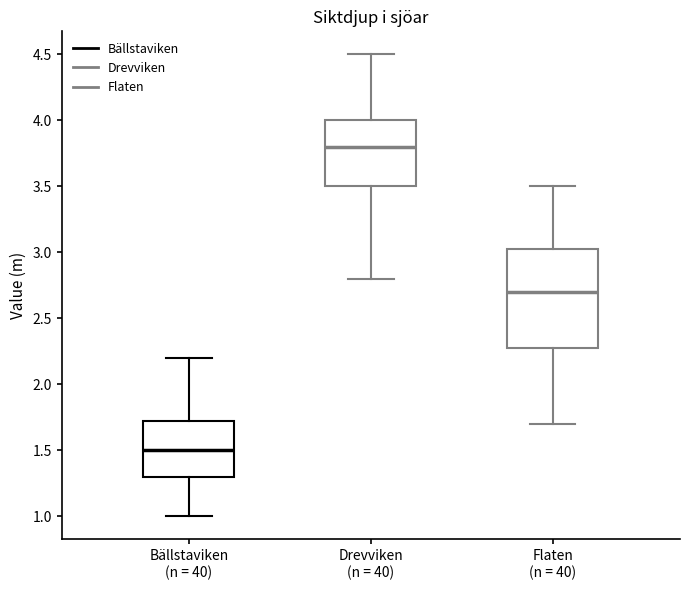

Where does the median line of the box for Flaten (n = 40) sit on the y-axis? The values are not printed on the chart, so give them approximately, as read against the axis.

2.70